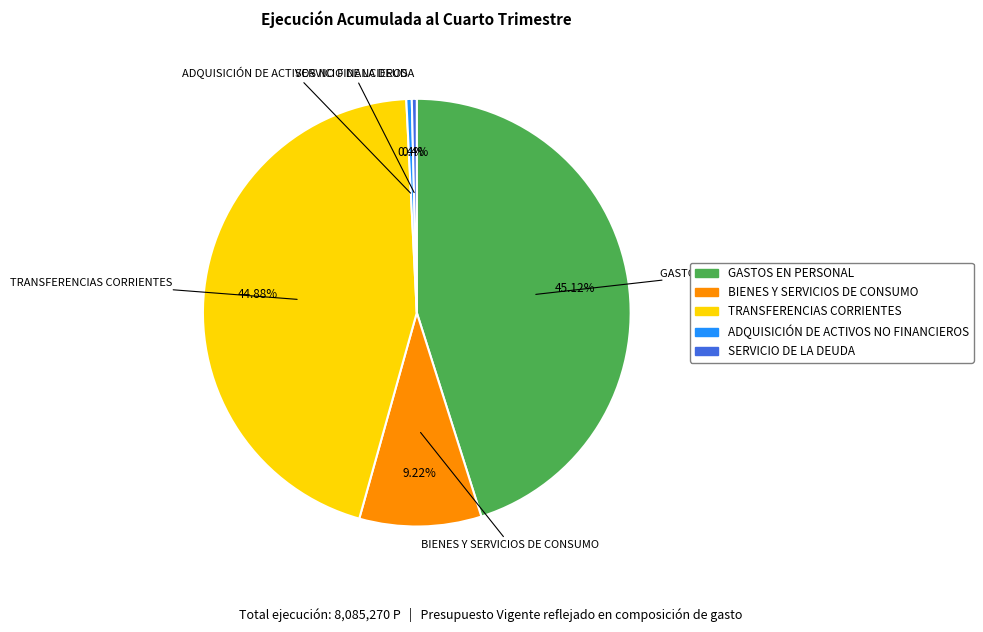

To the nearest percent, what is the average slice percentage?

20%